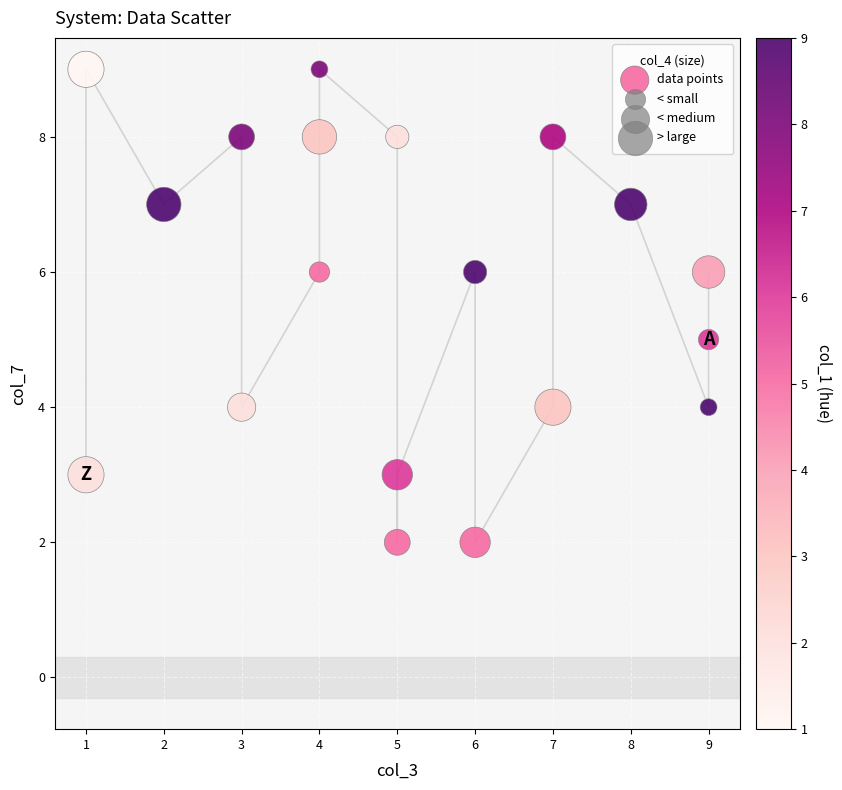

What is the range of Y values (max minus min)?

7